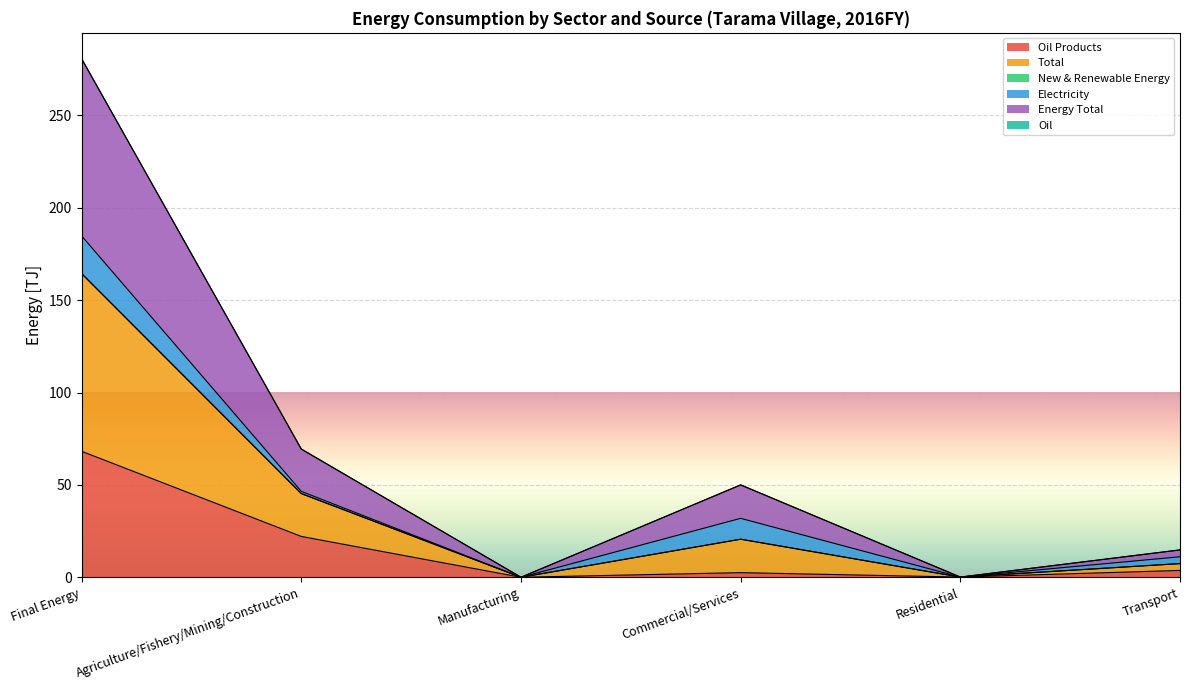

Where is the first local minimum for Oil Products?

Manufacturing